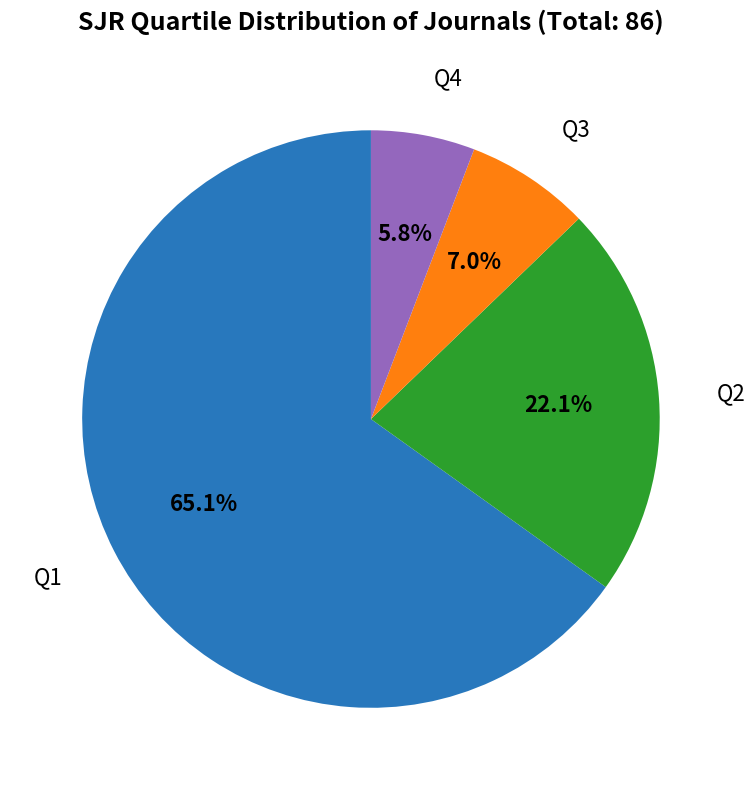

Does any single category account for the majority?

Yes